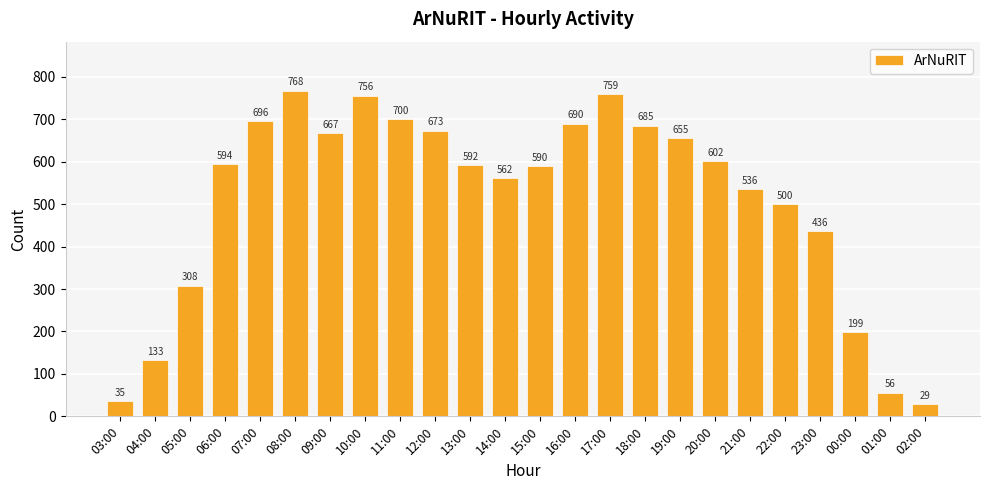

The chart shows a value of 333 at 00:00. True or false?

False